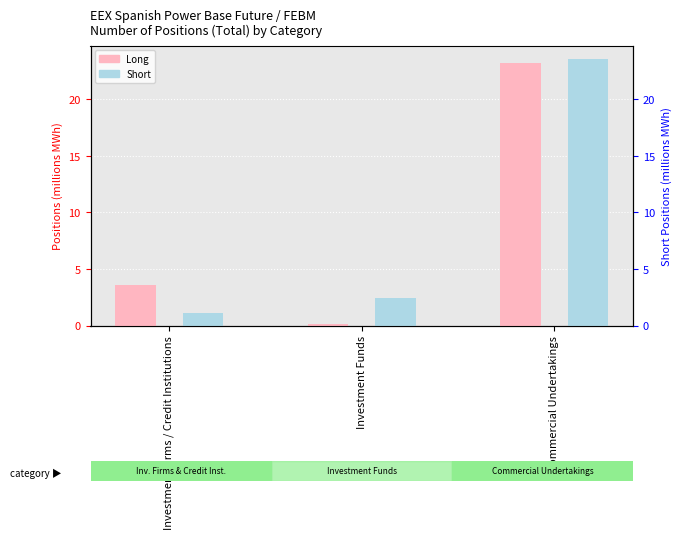

Read the Short value at Commercial Undertakings.

23.6